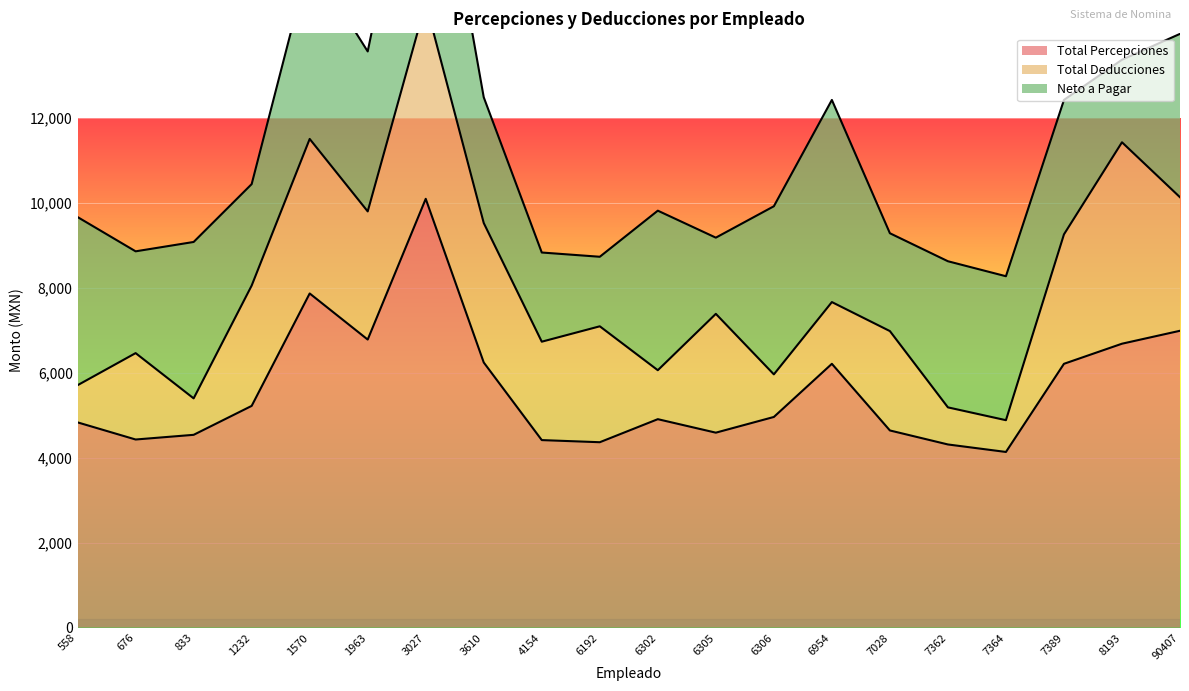

True or false: Total Deducciones and Total Percepciones intersect in this chart.

False